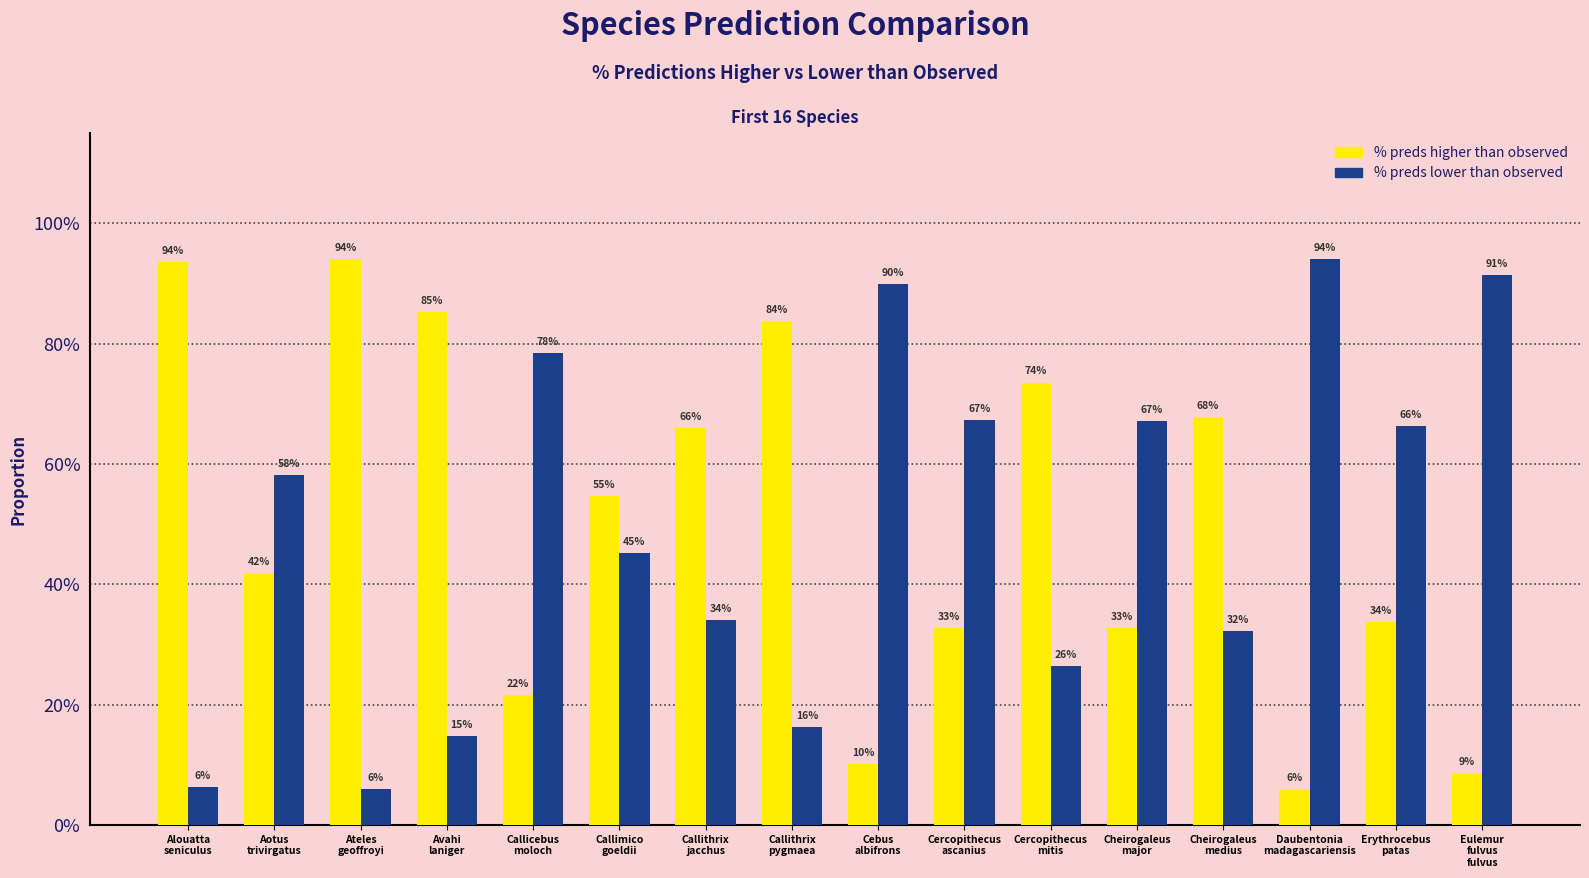

Is the value of % preds higher than observed at Cheirogaleus
medius greater than the value of % preds lower than observed at Eulemur
fulvus
fulvus?

No